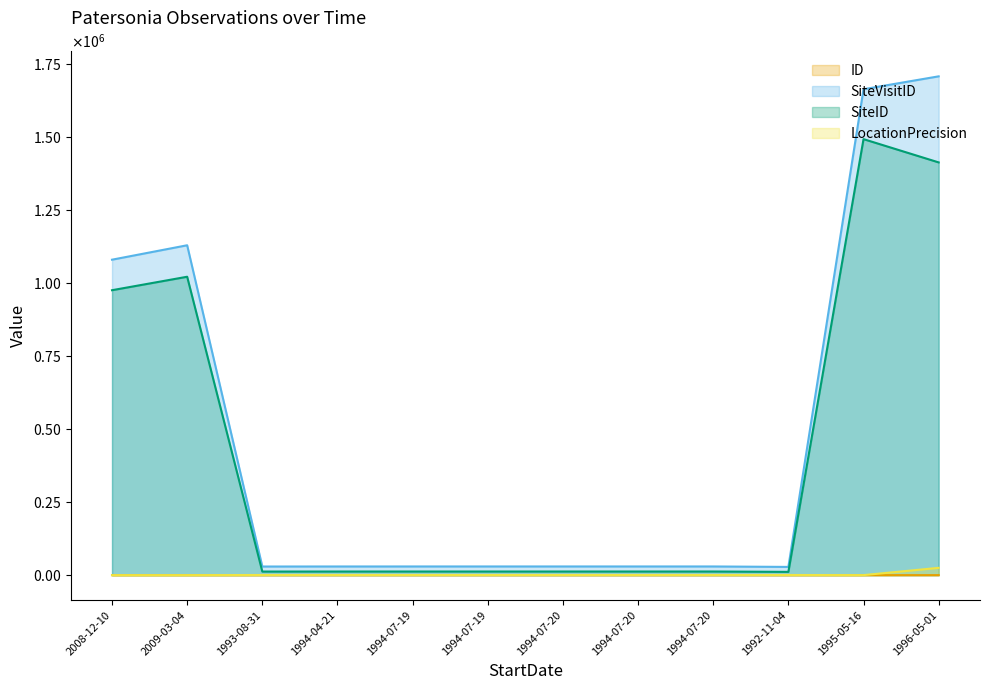

True or false: SiteVisitID and SiteID cross at least once.

False